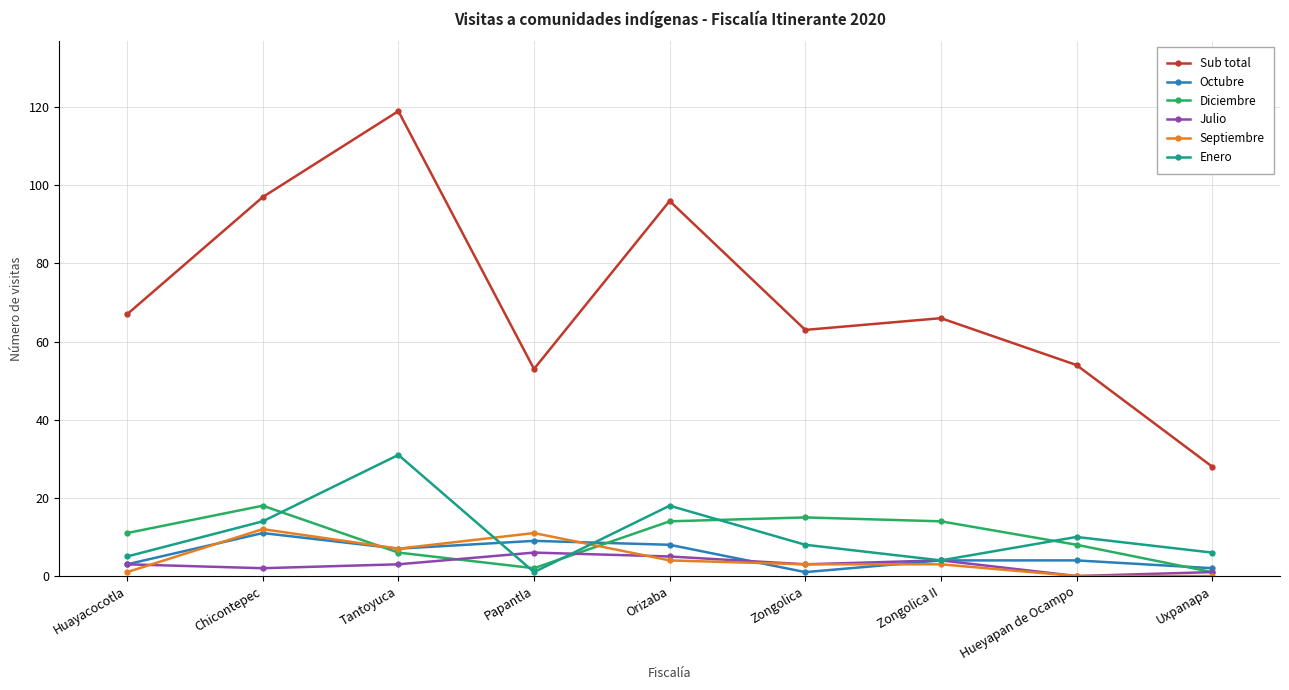

What position from the right is Orizaba?

5